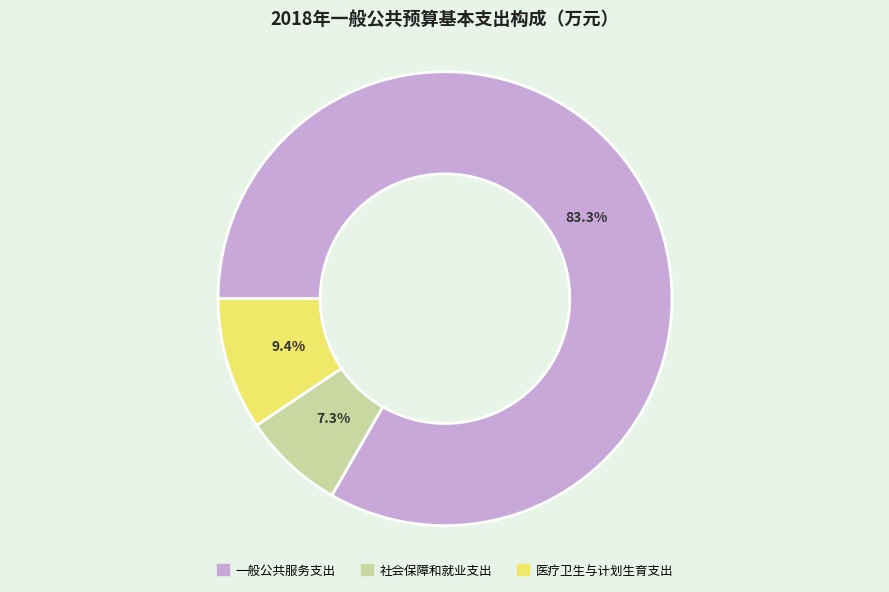

What percentage is the 一般公共服务支出 slice, to the nearest percent?

83%